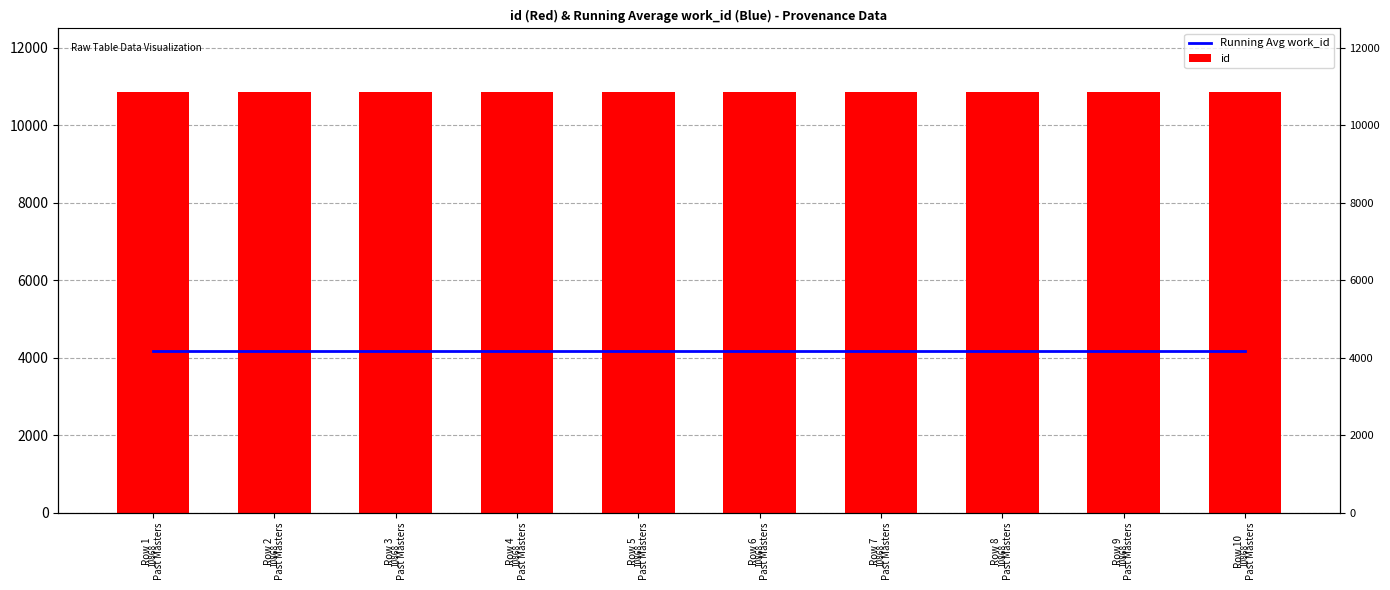

What is the total value across all series at Row 5
Past Masters?

15047